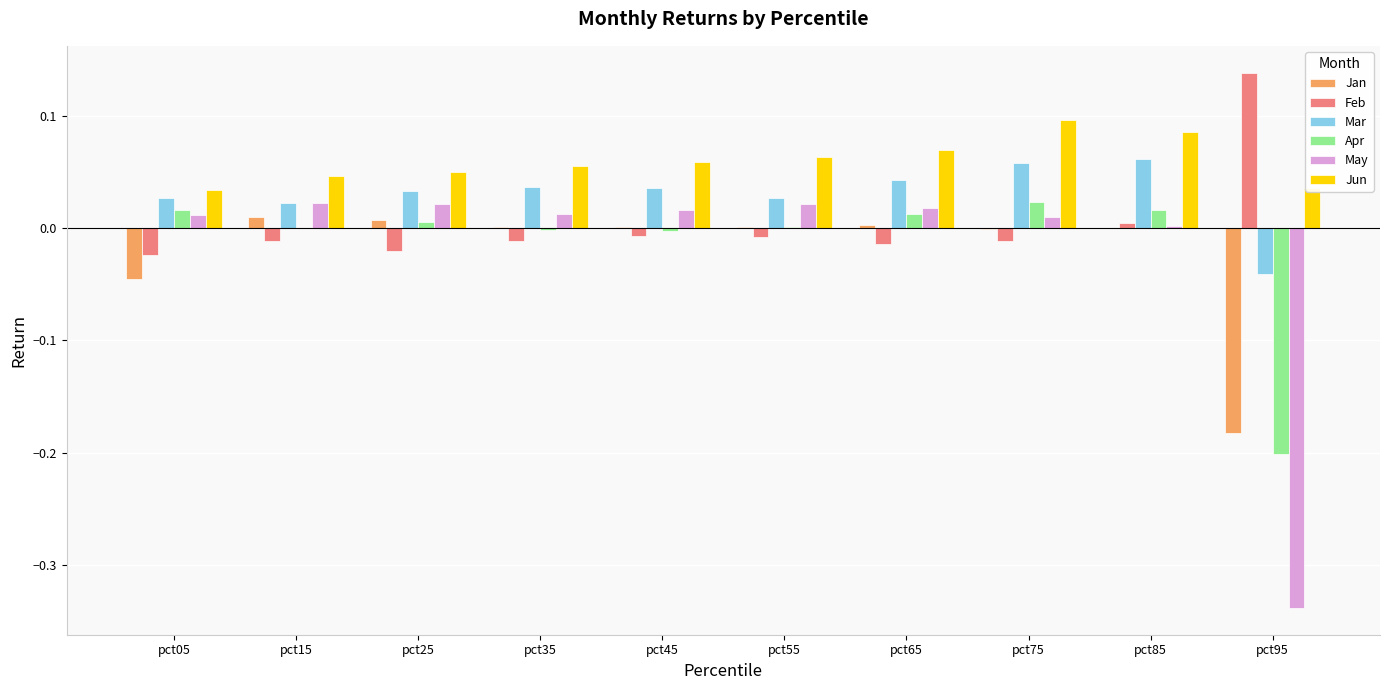

Is the value of Jan at pct95 greater than the value of May at pct35?

No